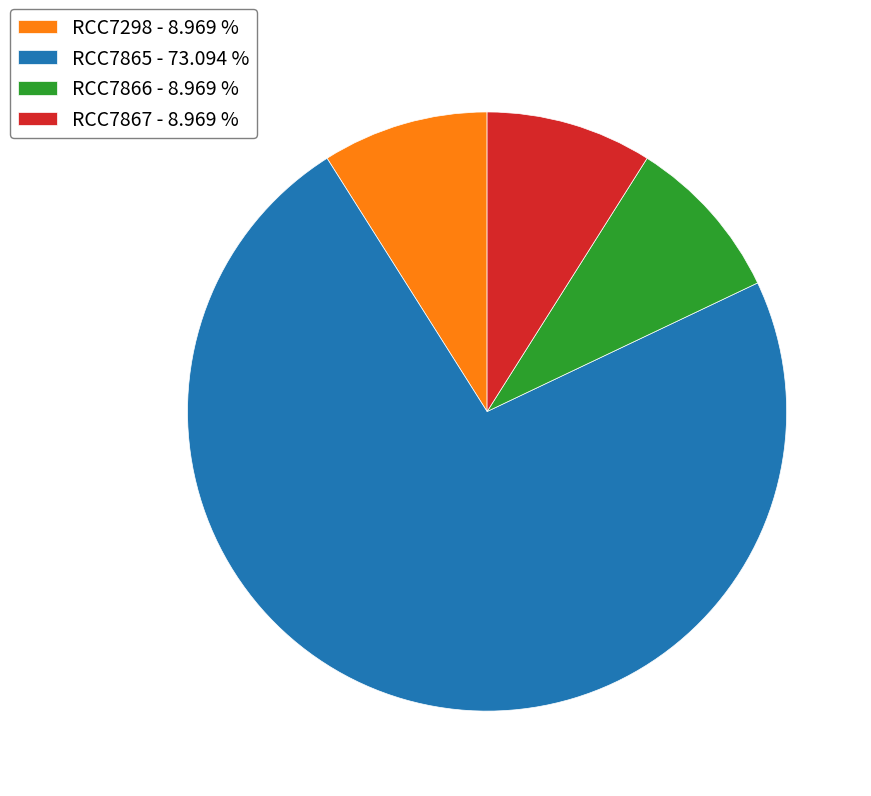

Approximately how many times larger is the value at RCC7865 - 73.094 % compared to RCC7298 - 8.969 %?

8.2